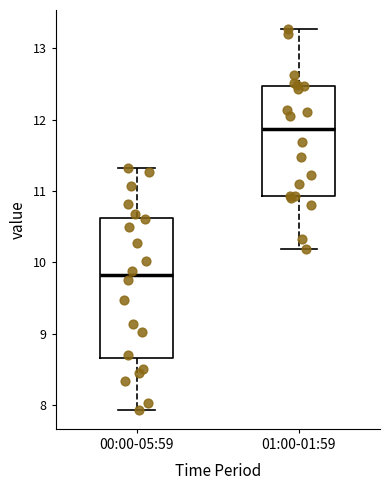

Which box is the tallest, from its lower edge to its upper edge?

00:00-05:59